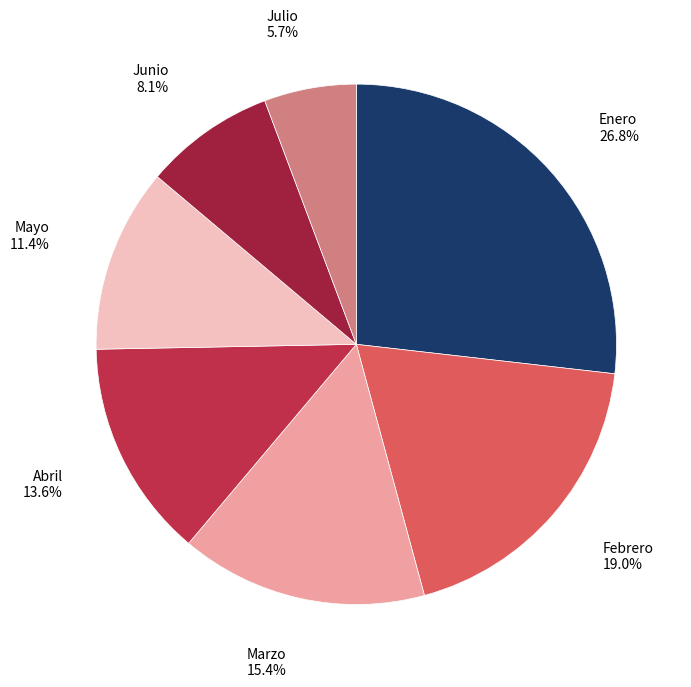

Rank the categories by value from lowest to highest.

Julio, Junio, Mayo, Abril, Marzo, Febrero, Enero